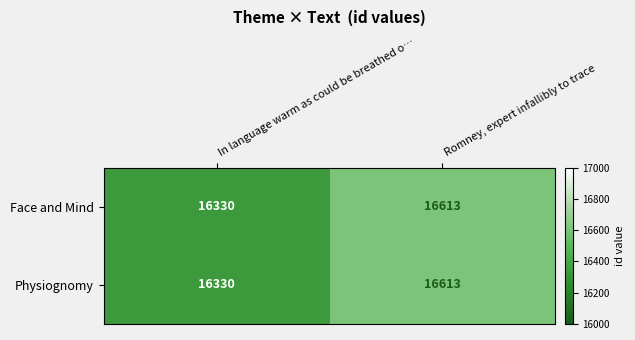

True or false: Physiognomy has a value of 16613 at Romney, expert infallibly to trace.

True